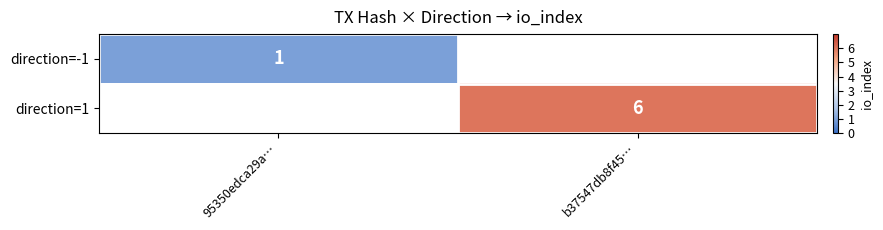

Is the value of direction=-1 at 95350edca29a… greater than the value of direction=1 at b37547db8f45…?

No